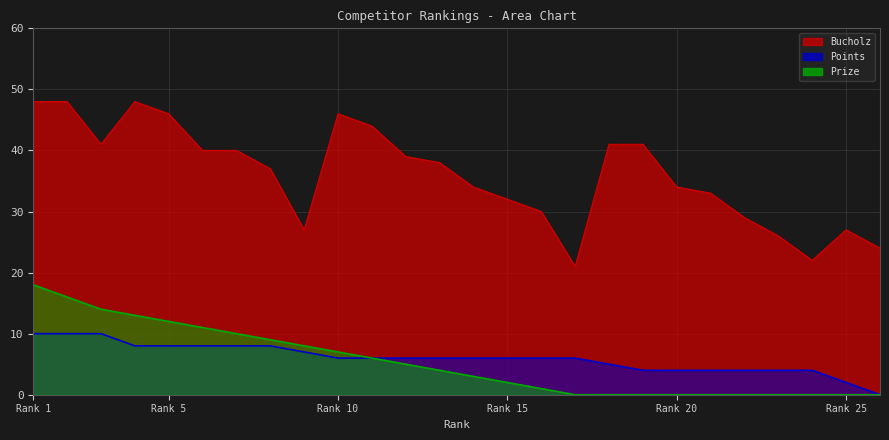

At 21, list the series in order from largest to smallest.

Bucholz, Points, Prize